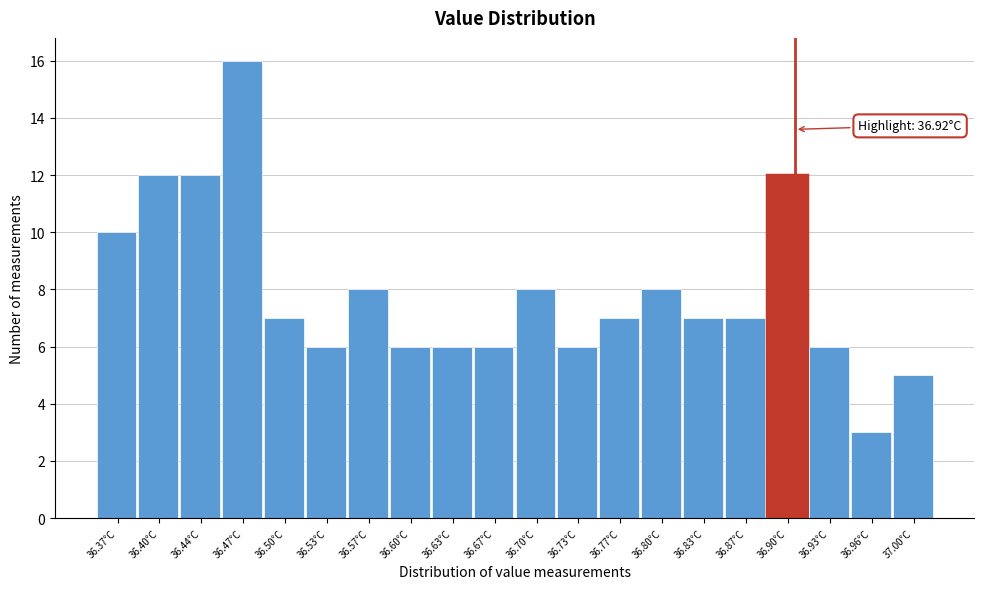

Reading left to right, what are all the values shown in this chart?

36.37°C=10	36.40°C=12	36.44°C=12	36.47°C=16	36.50°C=7	36.53°C=6	36.57°C=8	36.60°C=6	36.63°C=6	36.67°C=6	36.70°C=8	36.73°C=6	36.77°C=7	36.80°C=8	36.83°C=7	36.87°C=7	36.90°C=12	36.93°C=6	36.96°C=3	37.00°C=5